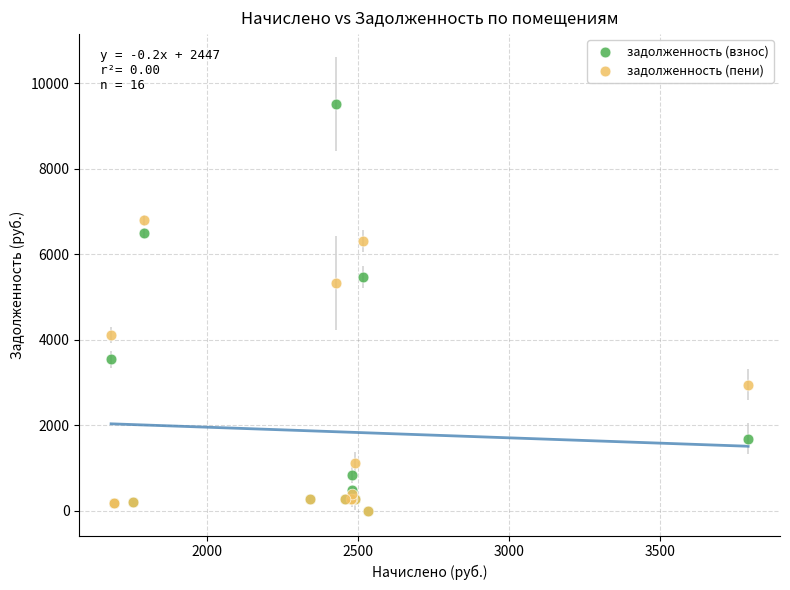

In the задолженность (пени) series, what Y value is closest to 3394?

2949.3